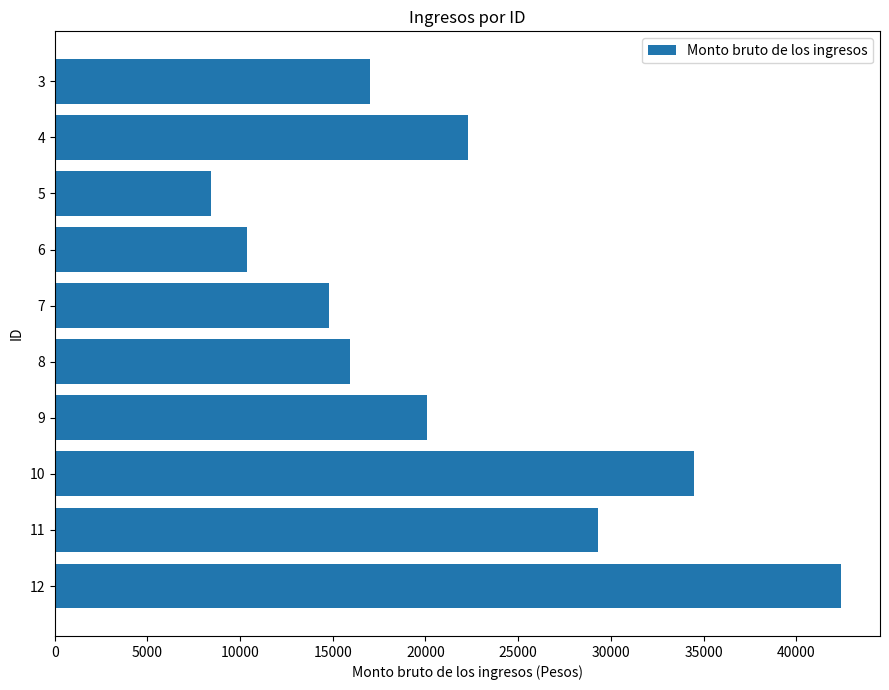

What is the sum of all values?

215135